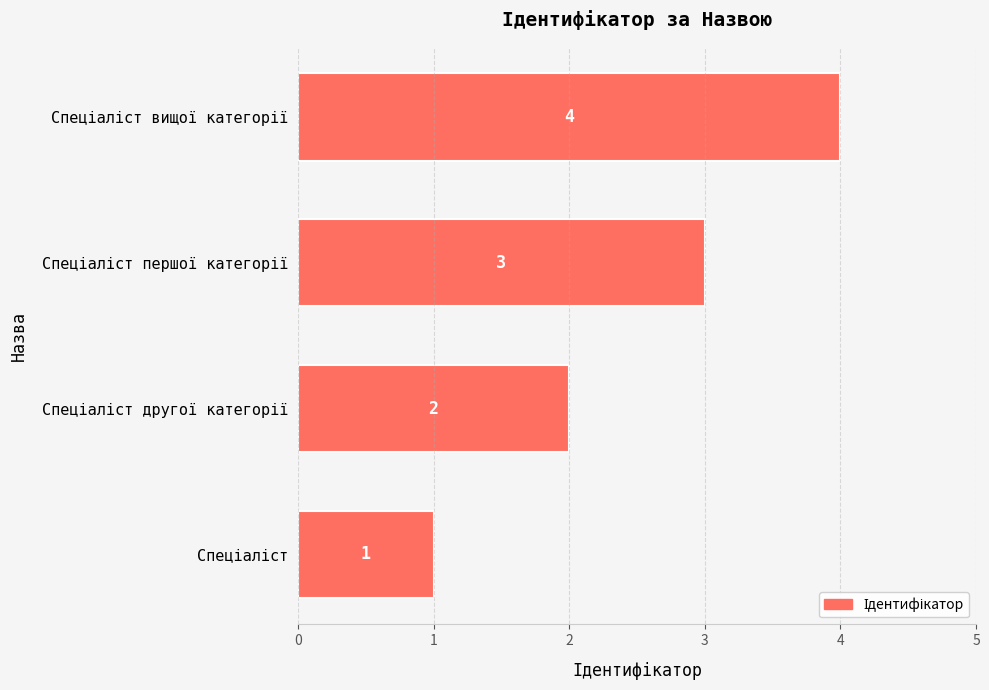

Does the chart contain any negative values?

No